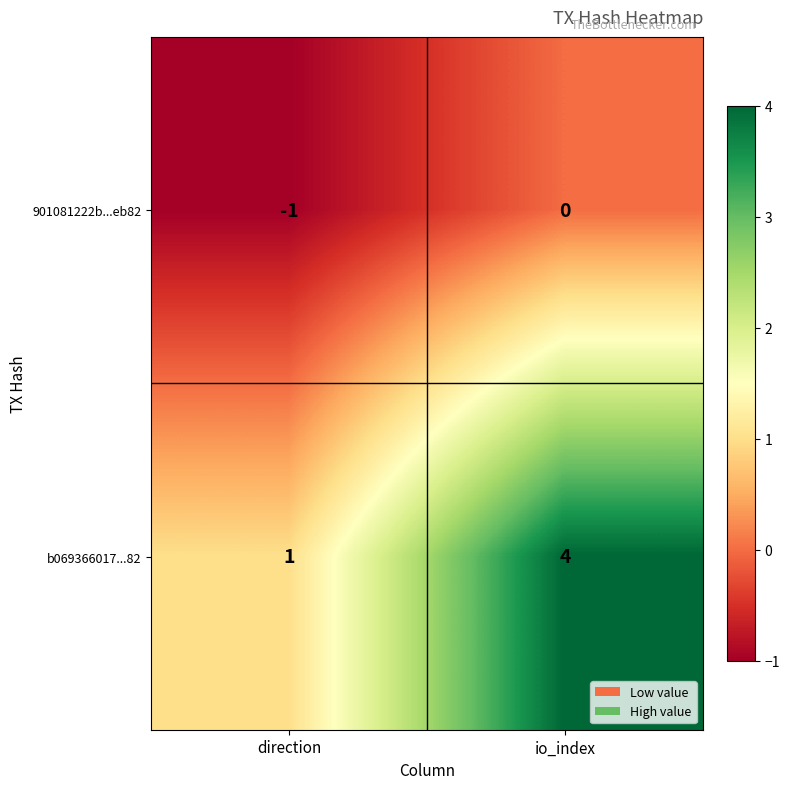

Reading left to right, transcribe all the data shown in this chart.

901081222b...eb82: direction=-1	io_index=0
b069366017...82: direction=1	io_index=4